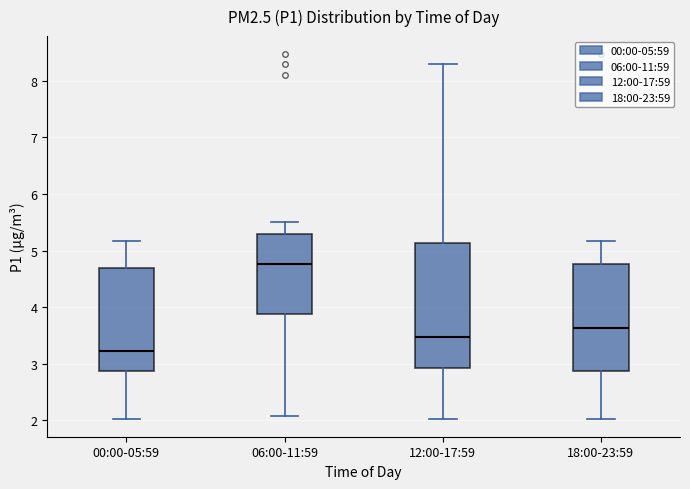

Where does the median line of the box for 00:00-05:59 sit on the y-axis? The values are not printed on the chart, so give them approximately, as read against the axis.

3.2